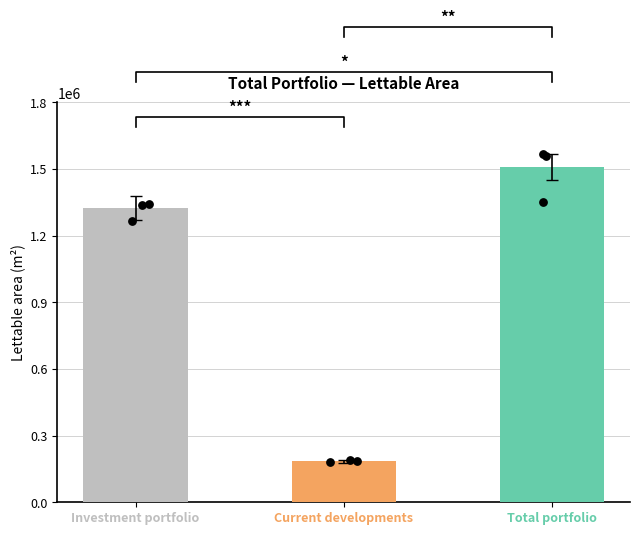

Between Total portfolio and Investment portfolio, which is larger?

Total portfolio